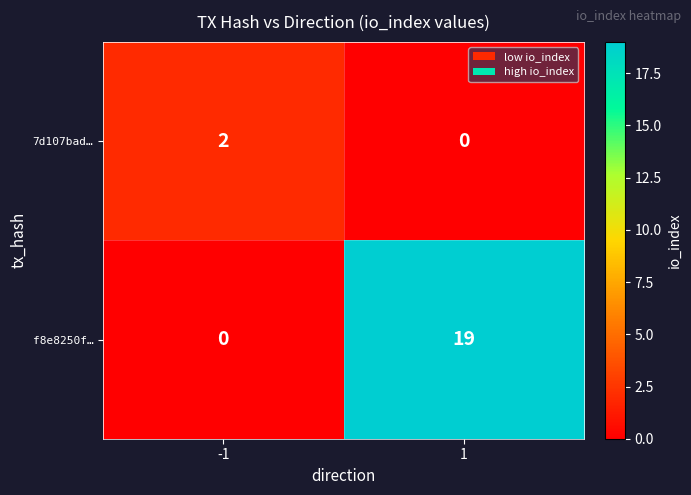

How many distinct data groups are displayed?

2